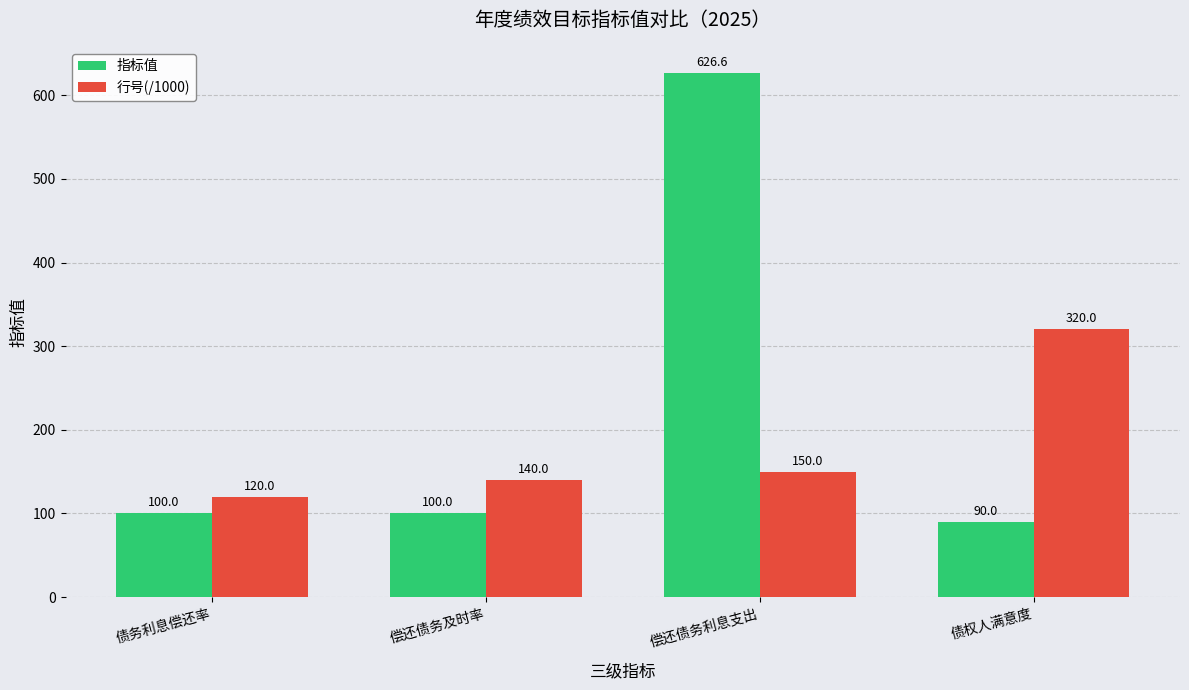

How many categories are shown in the chart?

4